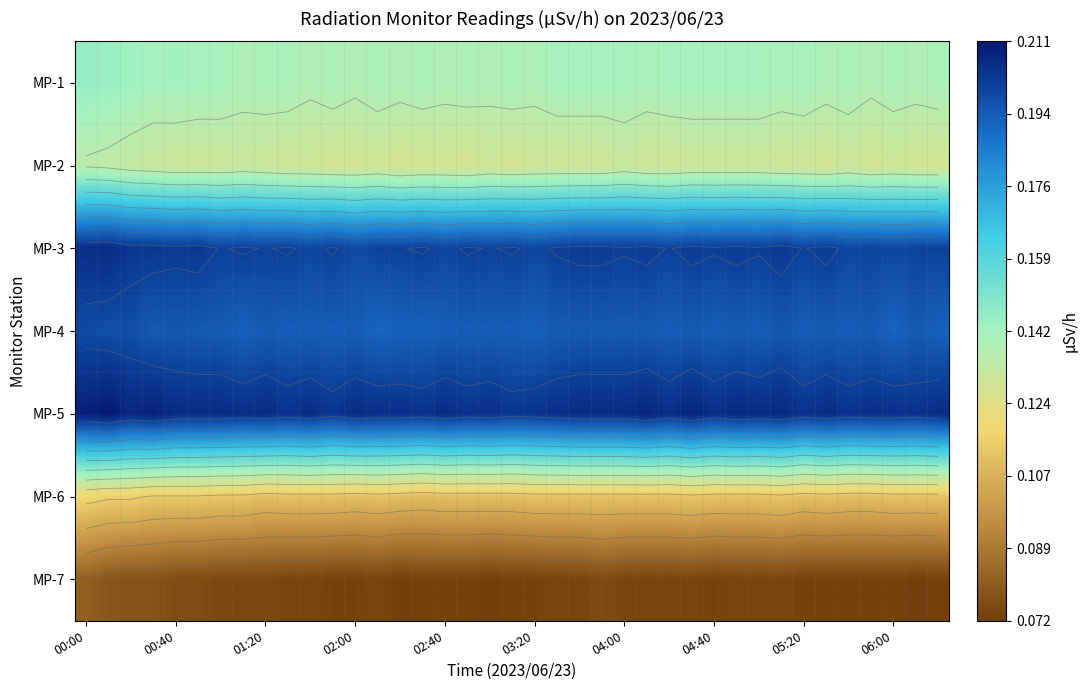

How many series are shown in this chart?

7